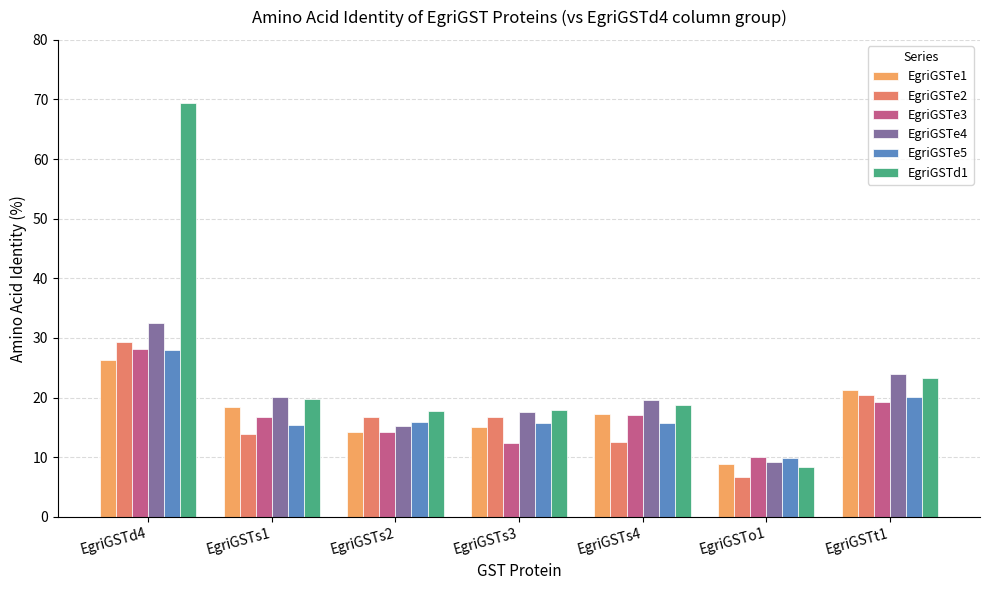

What is the minimum value for EgriGSTd1?

8.4